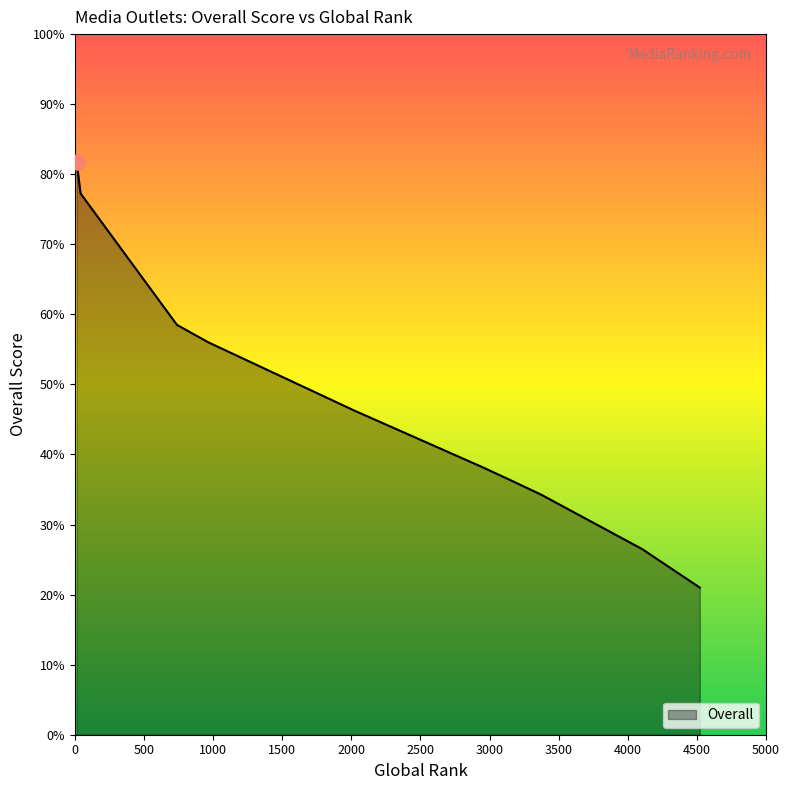

What is the maximum value shown in the chart?

81.8